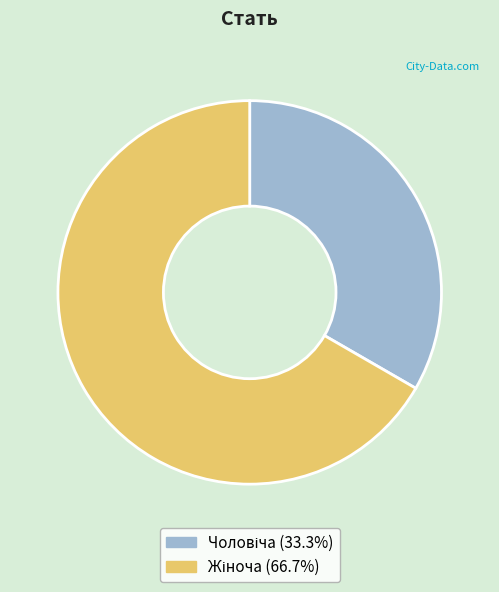

Is there a majority slice in this chart?

Yes